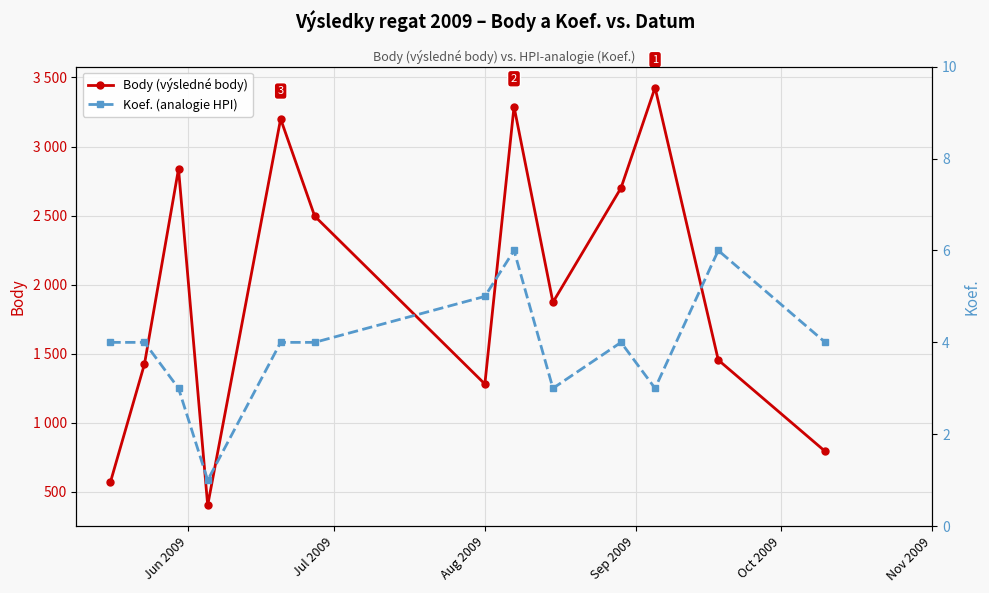

What is the highest value of the Koef. (analogie HPI) series?

6